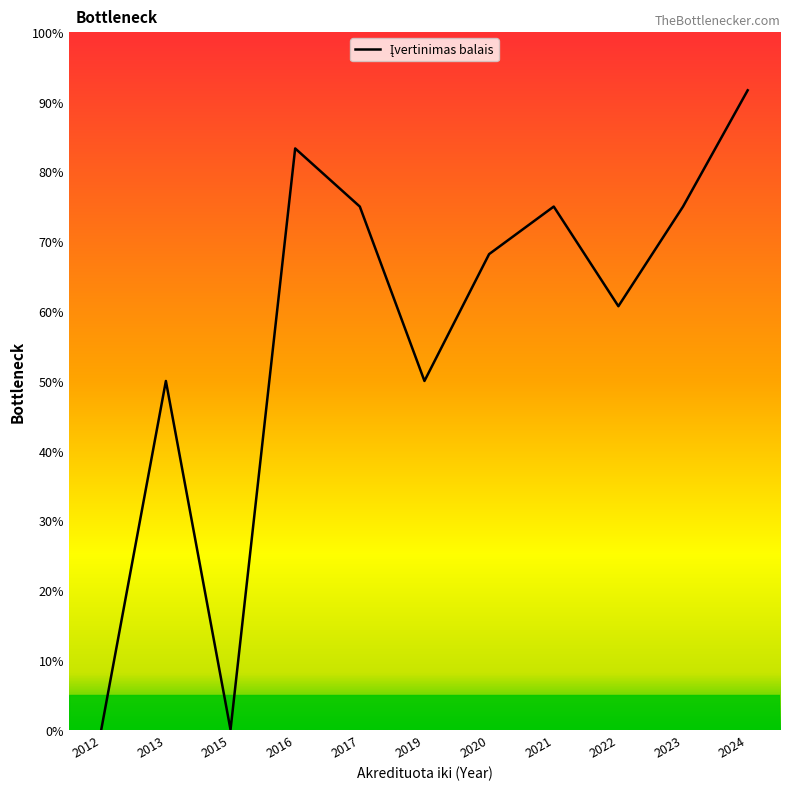

What is the ratio of the value at 2020 to the value at 2024?

0.7